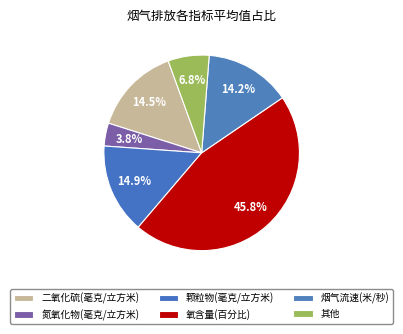

How many segments does this pie chart have?

6